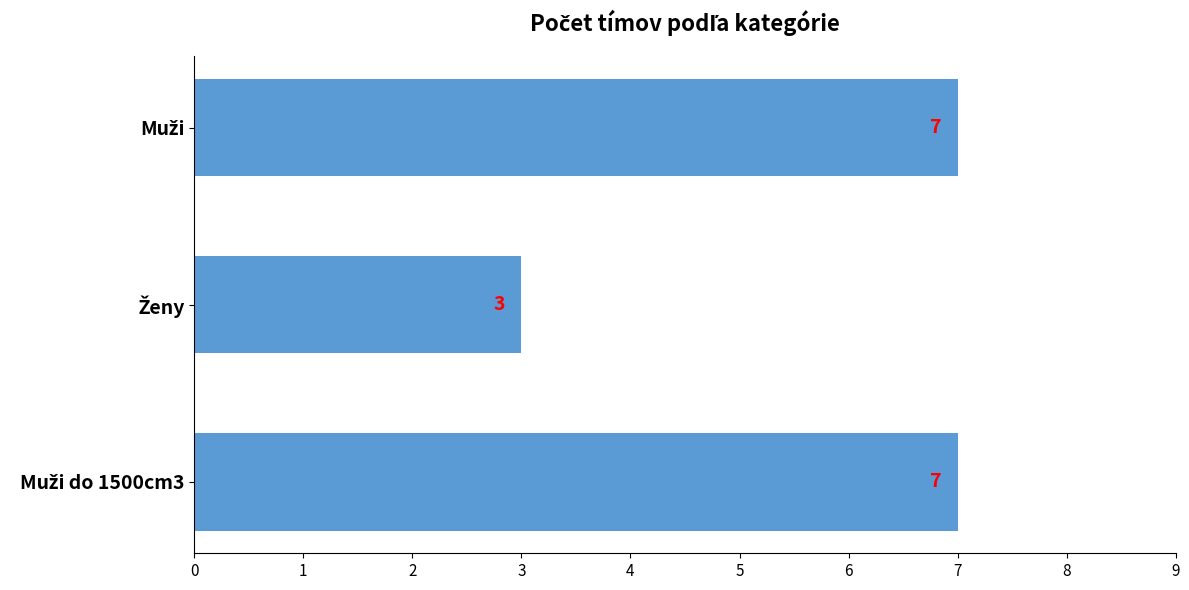

How many categories are shown in the chart?

3